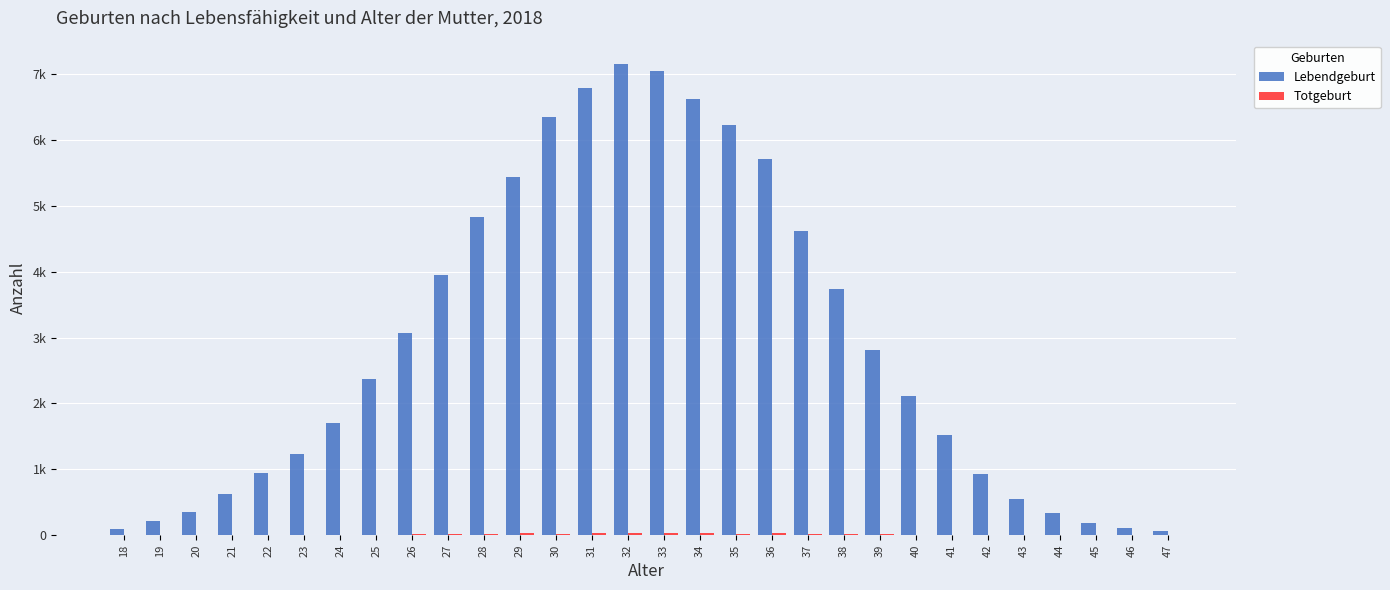

Reading right to left, transcribe all the data shown in this chart.

Lebendgeburt: 65	113	187	340	547	935	1522	2117	2804	3744	4615	5703	6229	6627	7039	7149	6790	6355	5443	4836	3945	3064	2374	1705	1240	942	626	360	209	90
Totgeburt: 1	0	0	1	2	6	8	8	16	19	23	28	23	32	29	29	28	23	28	17	12	12	6	7	3	7	3	4	3	1